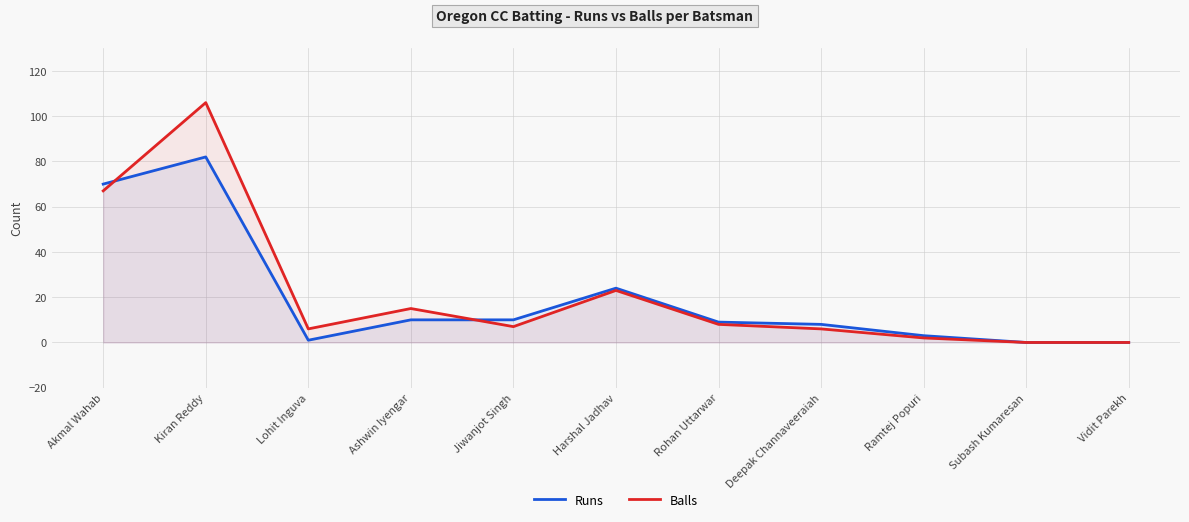

What is the greatest value displayed?

106